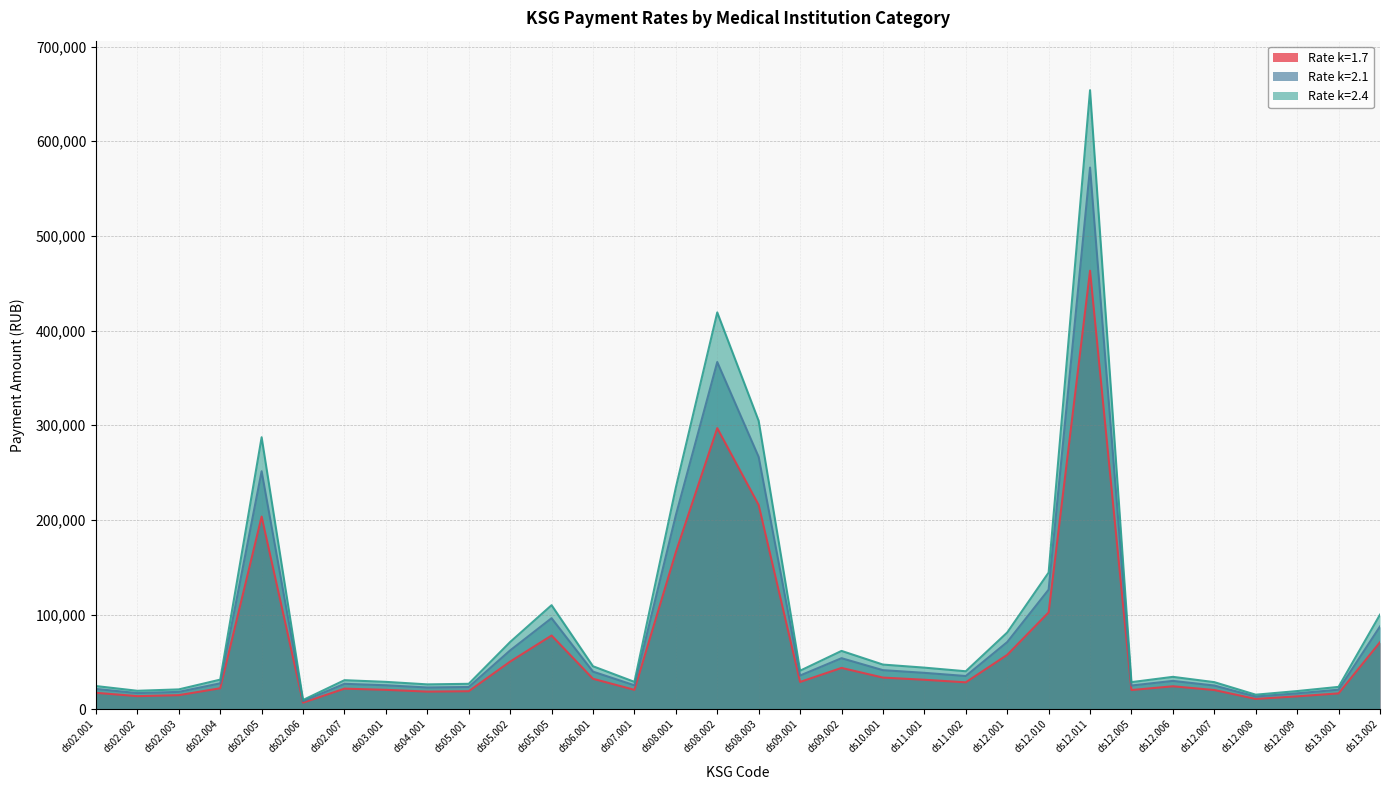

The value of Rate k=2.4 at ds08.002 is 594862.2. True or false?

False